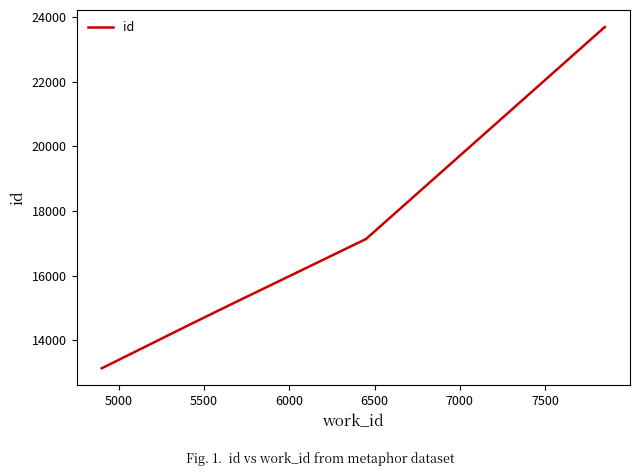

What is the maximum value shown in the chart?

23690